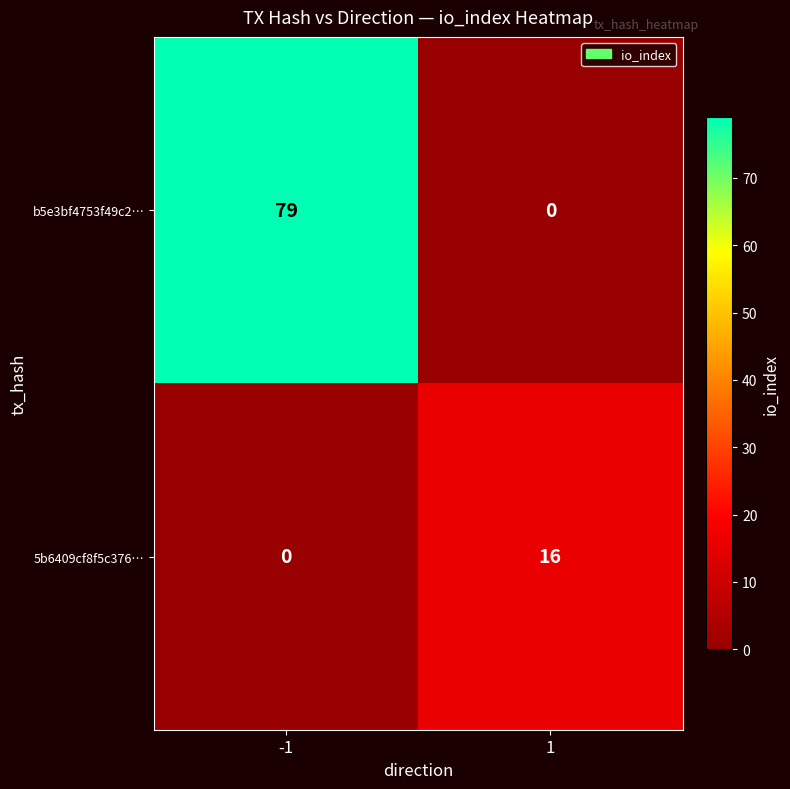

How many series are shown in this chart?

2